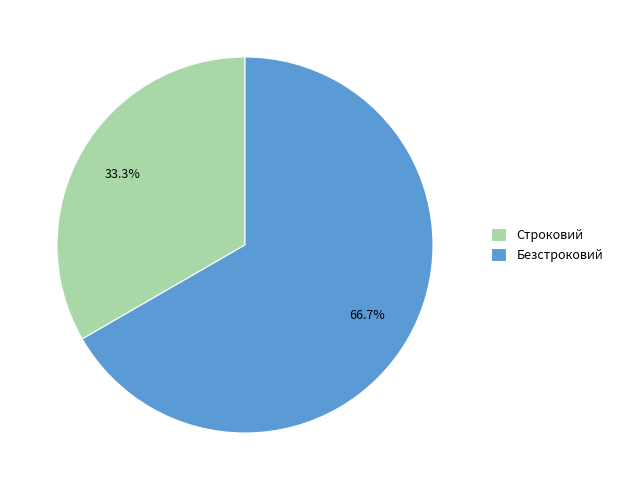

What portion of the pie excludes Строковий?

66.7%